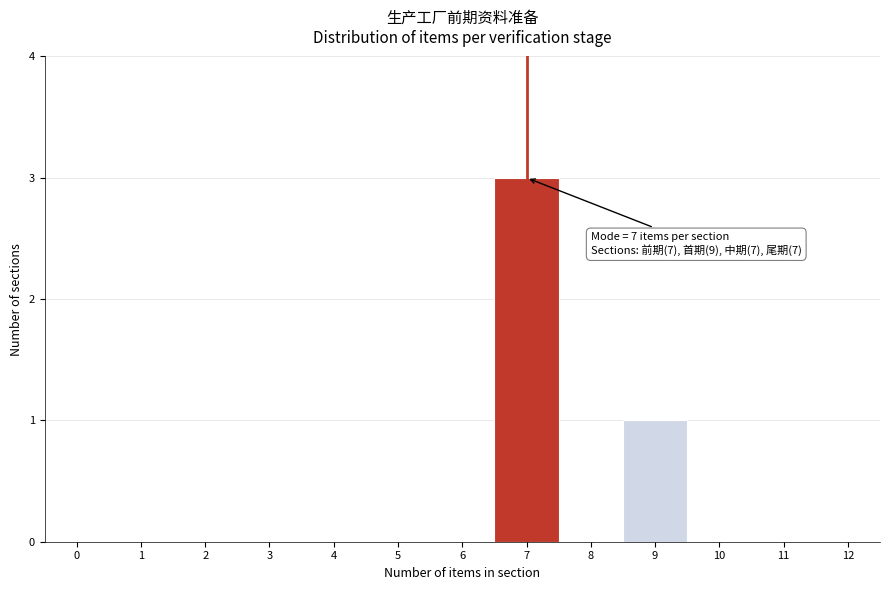

Reading right to left, what are all the values shown in this chart?

12=0	11=0	10=0	9=1	8=0	7=3	6=0	5=0	4=0	3=0	2=0	1=0	0=0